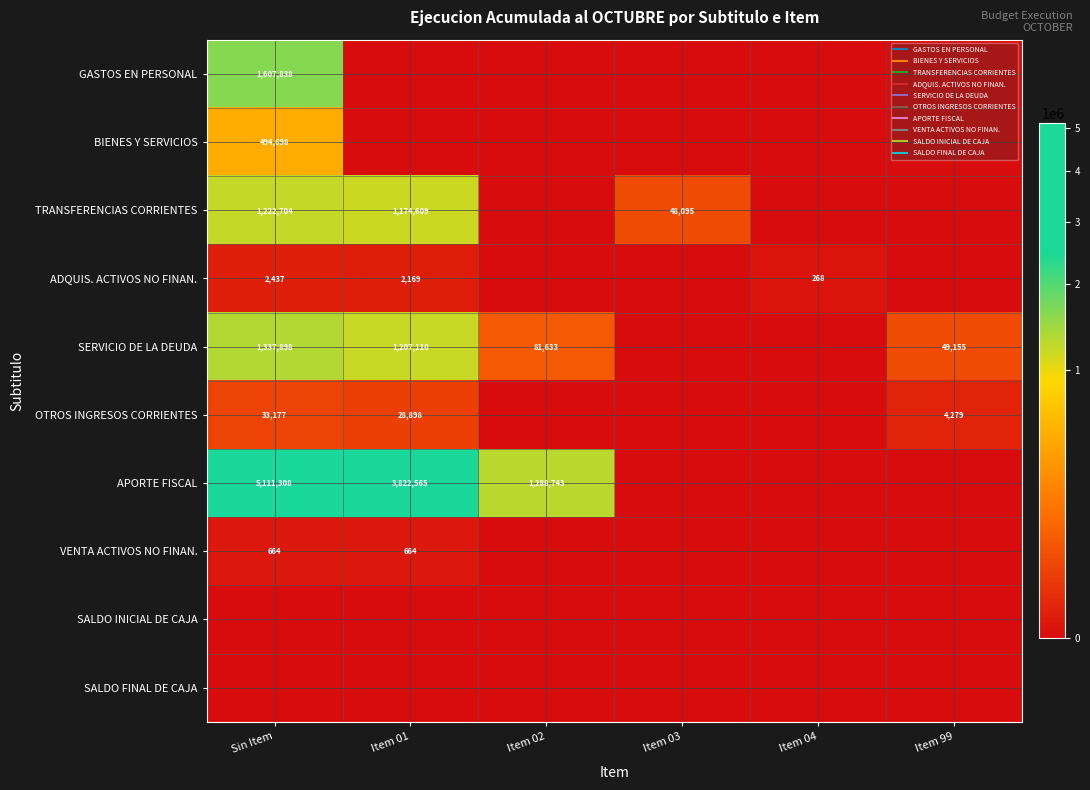

Which series has the largest total across all categories?

APORTE FISCAL